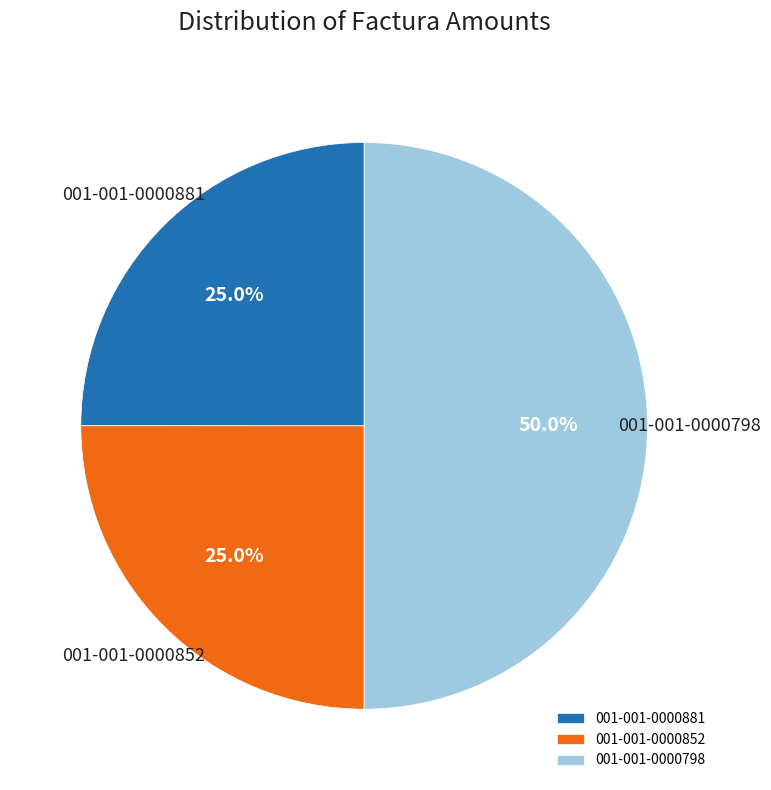

Between 001-001-0000881 and 001-001-0000798, which is larger?

001-001-0000798